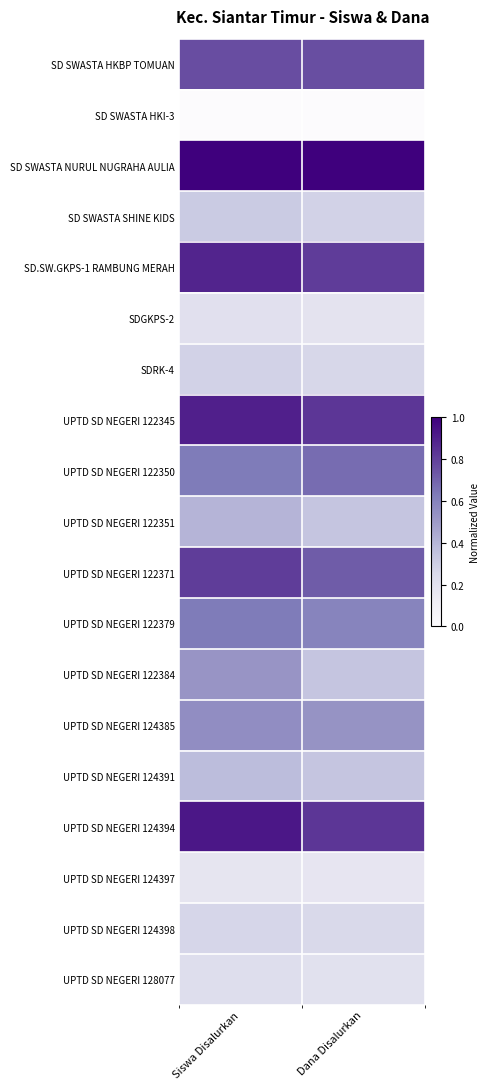

Reading left to right, extract all data points from this chart.

SD SWASTA HKBP TOMUAN: Siswa Disalurkan=0.8	Dana Disalurkan=0.8
SD SWASTA HKI-3: Siswa Disalurkan=0.0	Dana Disalurkan=0.0
SD SWASTA NURUL NUGRAHA AULIA: Siswa Disalurkan=1.0	Dana Disalurkan=1.0
SD SWASTA SHINE KIDS: Siswa Disalurkan=0.3	Dana Disalurkan=0.3
SD.SW.GKPS-1 RAMBUNG MERAH: Siswa Disalurkan=0.9	Dana Disalurkan=0.8
SDGKPS-2: Siswa Disalurkan=0.2	Dana Disalurkan=0.2
SDRK-4: Siswa Disalurkan=0.3	Dana Disalurkan=0.3
UPTD SD NEGERI 122345: Siswa Disalurkan=0.9	Dana Disalurkan=0.8
UPTD SD NEGERI 122350: Siswa Disalurkan=0.6	Dana Disalurkan=0.7
UPTD SD NEGERI 122351: Siswa Disalurkan=0.4	Dana Disalurkan=0.3
UPTD SD NEGERI 122371: Siswa Disalurkan=0.8	Dana Disalurkan=0.7
UPTD SD NEGERI 122379: Siswa Disalurkan=0.6	Dana Disalurkan=0.6
UPTD SD NEGERI 122384: Siswa Disalurkan=0.5	Dana Disalurkan=0.3
UPTD SD NEGERI 124385: Siswa Disalurkan=0.6	Dana Disalurkan=0.5
UPTD SD NEGERI 124391: Siswa Disalurkan=0.4	Dana Disalurkan=0.3
UPTD SD NEGERI 124394: Siswa Disalurkan=0.9	Dana Disalurkan=0.8
UPTD SD NEGERI 124397: Siswa Disalurkan=0.2	Dana Disalurkan=0.2
UPTD SD NEGERI 124398: Siswa Disalurkan=0.3	Dana Disalurkan=0.3
UPTD SD NEGERI 128077: Siswa Disalurkan=0.2	Dana Disalurkan=0.2